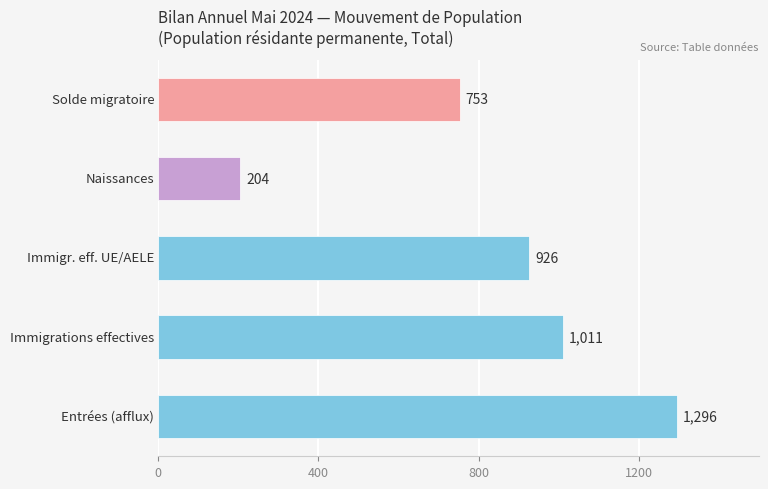

What is the difference between the maximum and second lowest values?

543